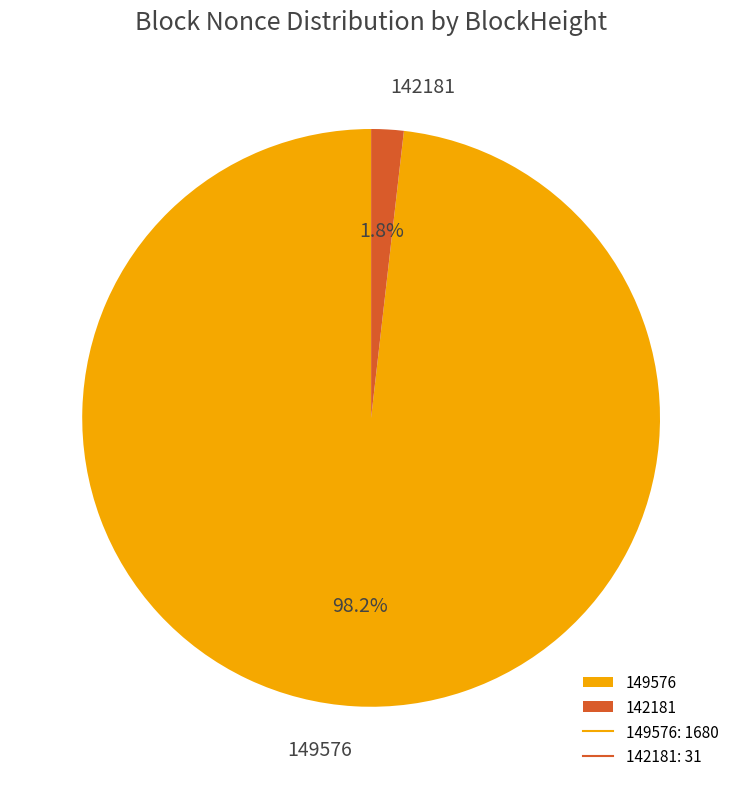

Is 142181 the majority of the pie?

No